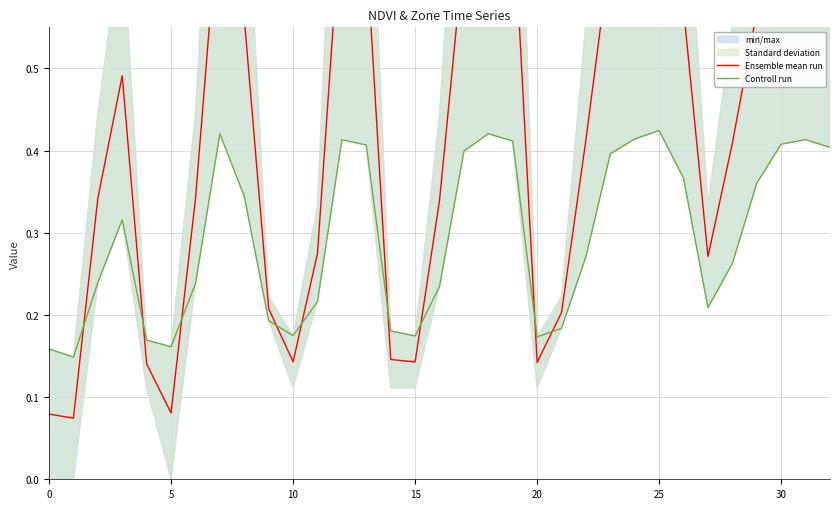

The Ensemble mean run series shows 0.7 at 31. True or false?

True